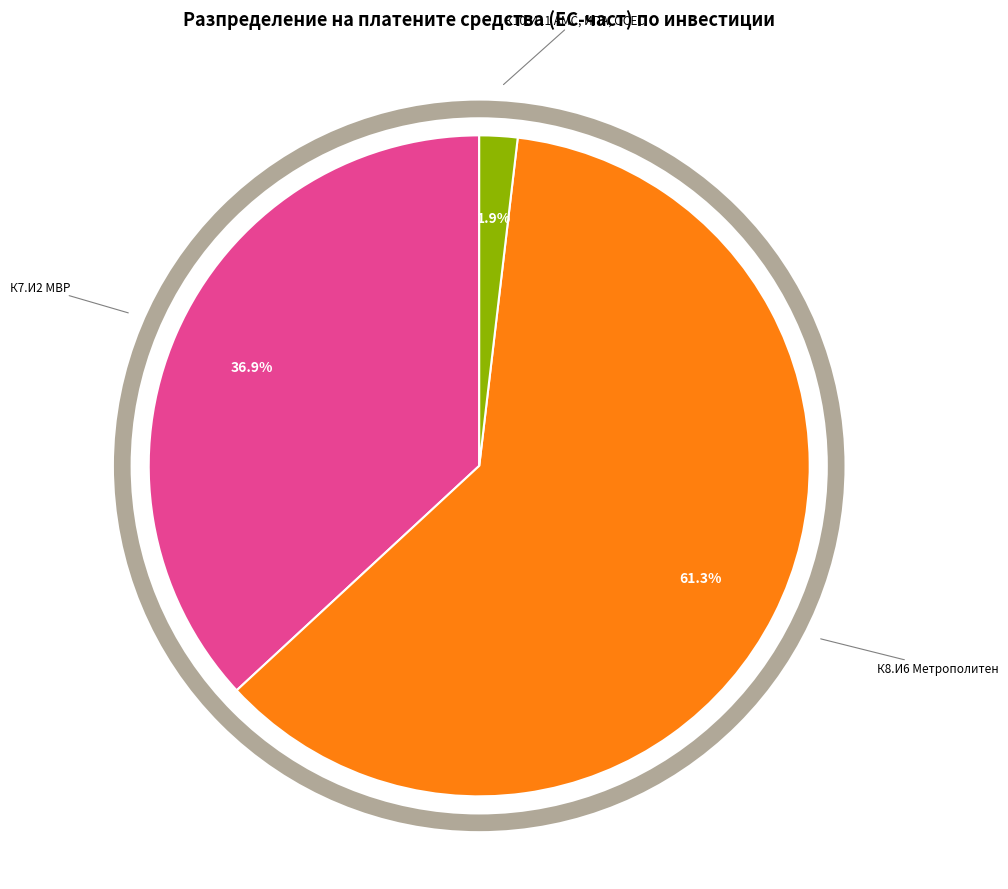

True or false: К10.И11 АМС, ИПА, ОСЕС accounts for 2% of the total.

True